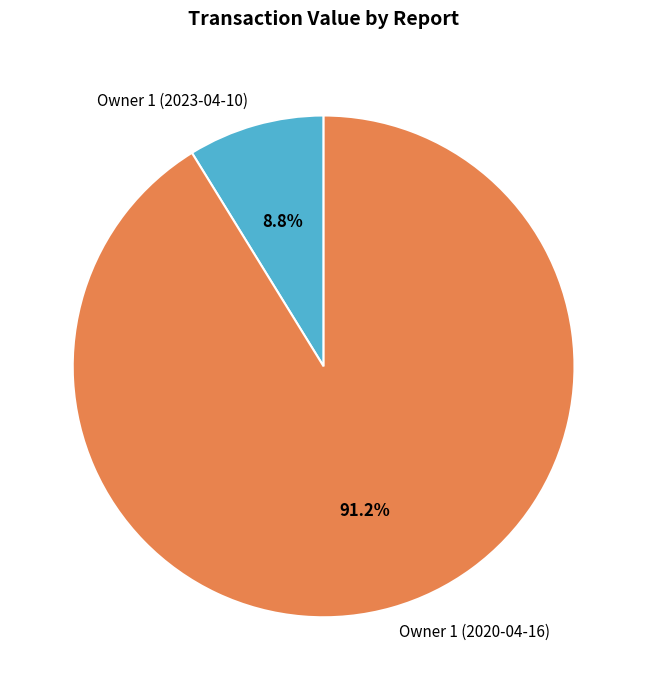

What is the smallest slice in the pie chart?

Owner 1 (2023-04-10)